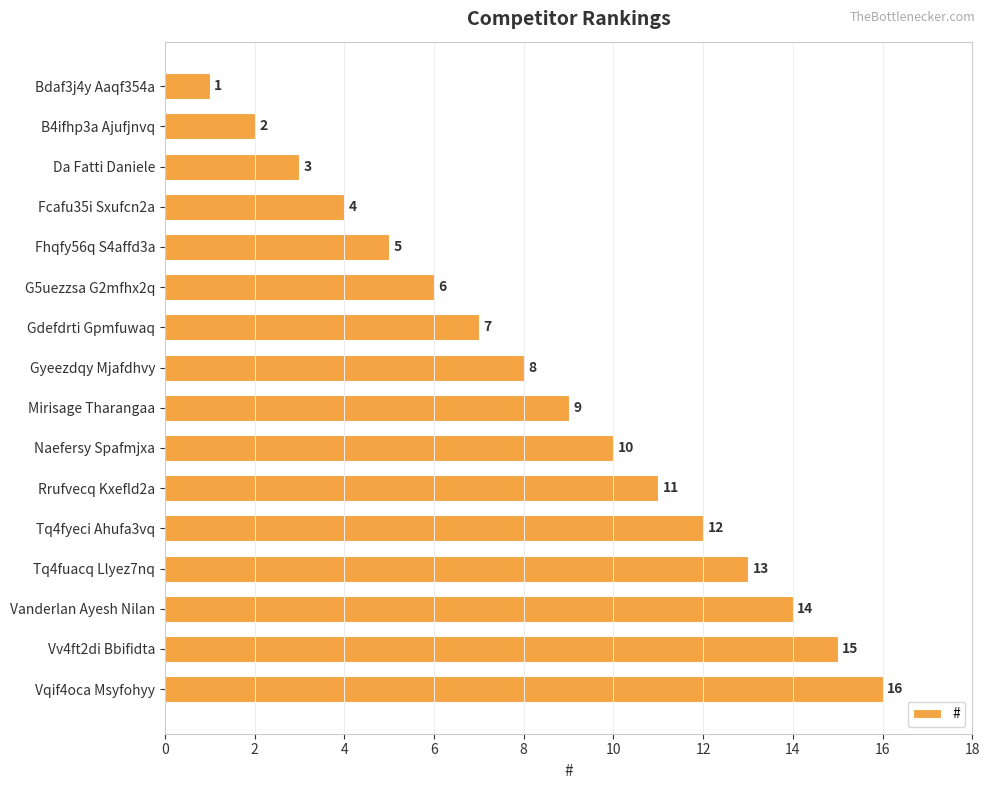

What is the smallest value displayed?

1